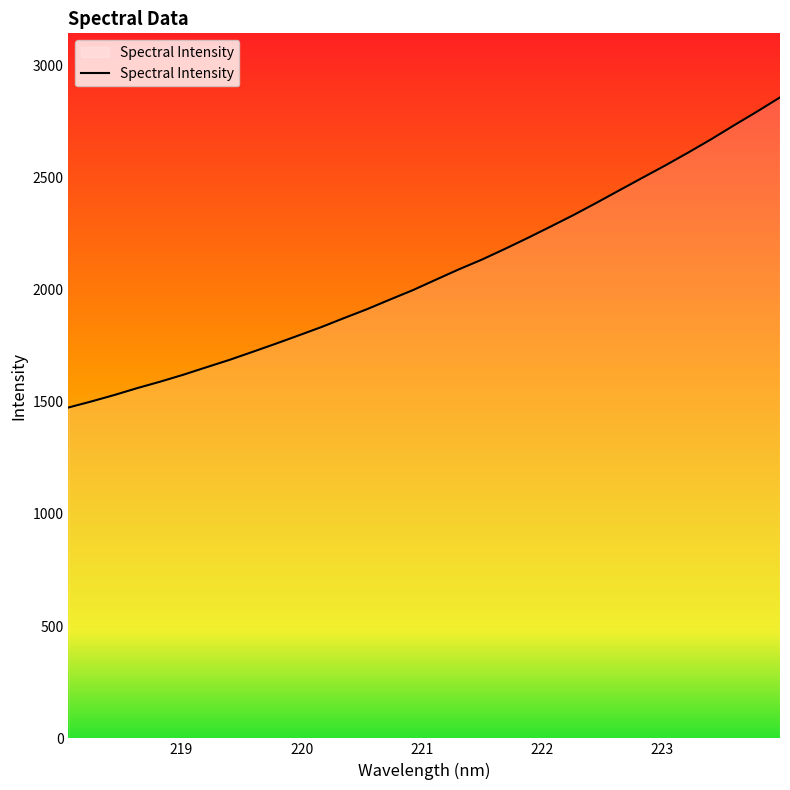

What is the minimum value shown in the chart?

1474.0